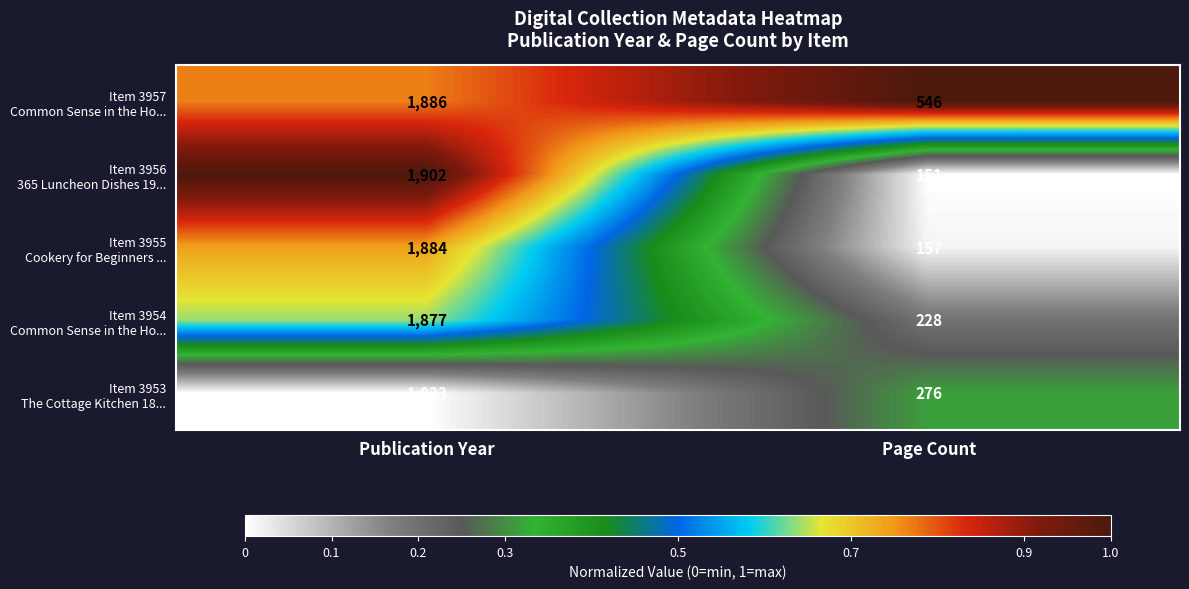

What is the maximum value shown in the chart?

1902